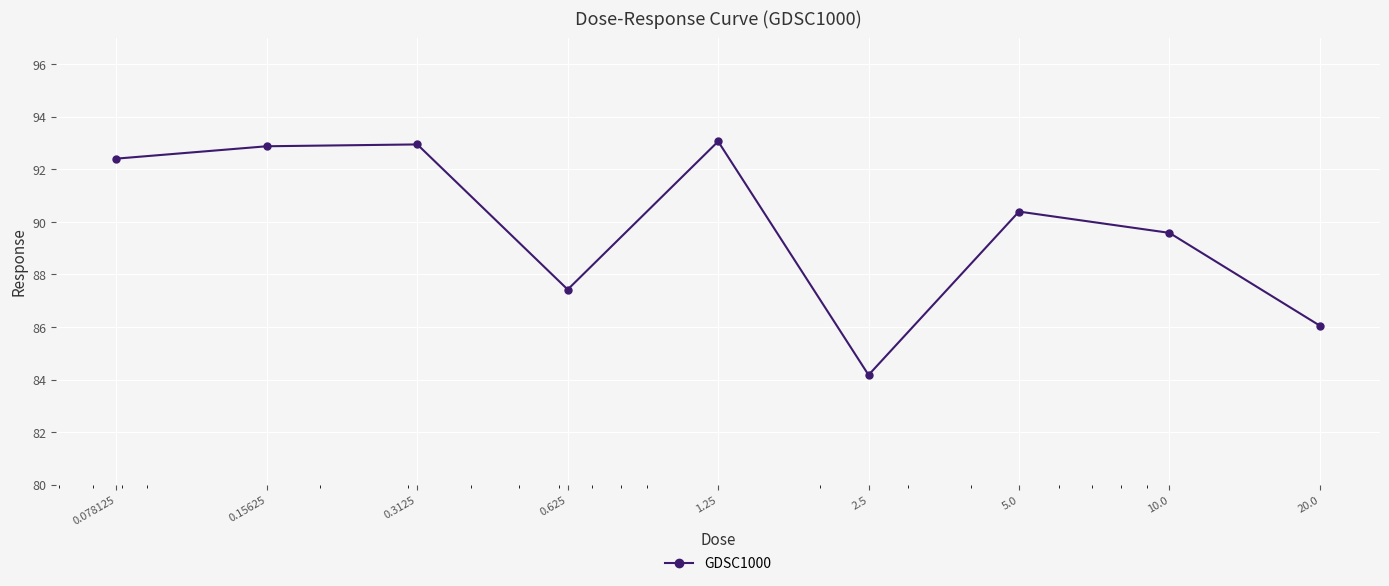

What is the smallest value displayed?

84.2